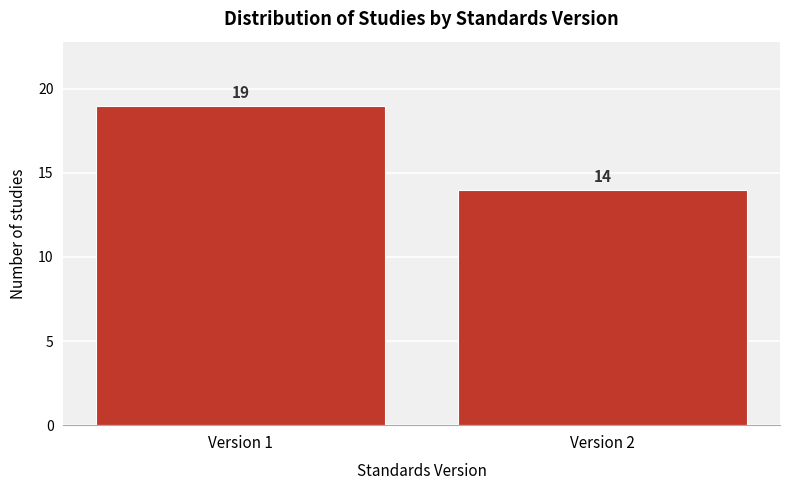

Reading right to left, list all the values displayed in this chart.

14	19